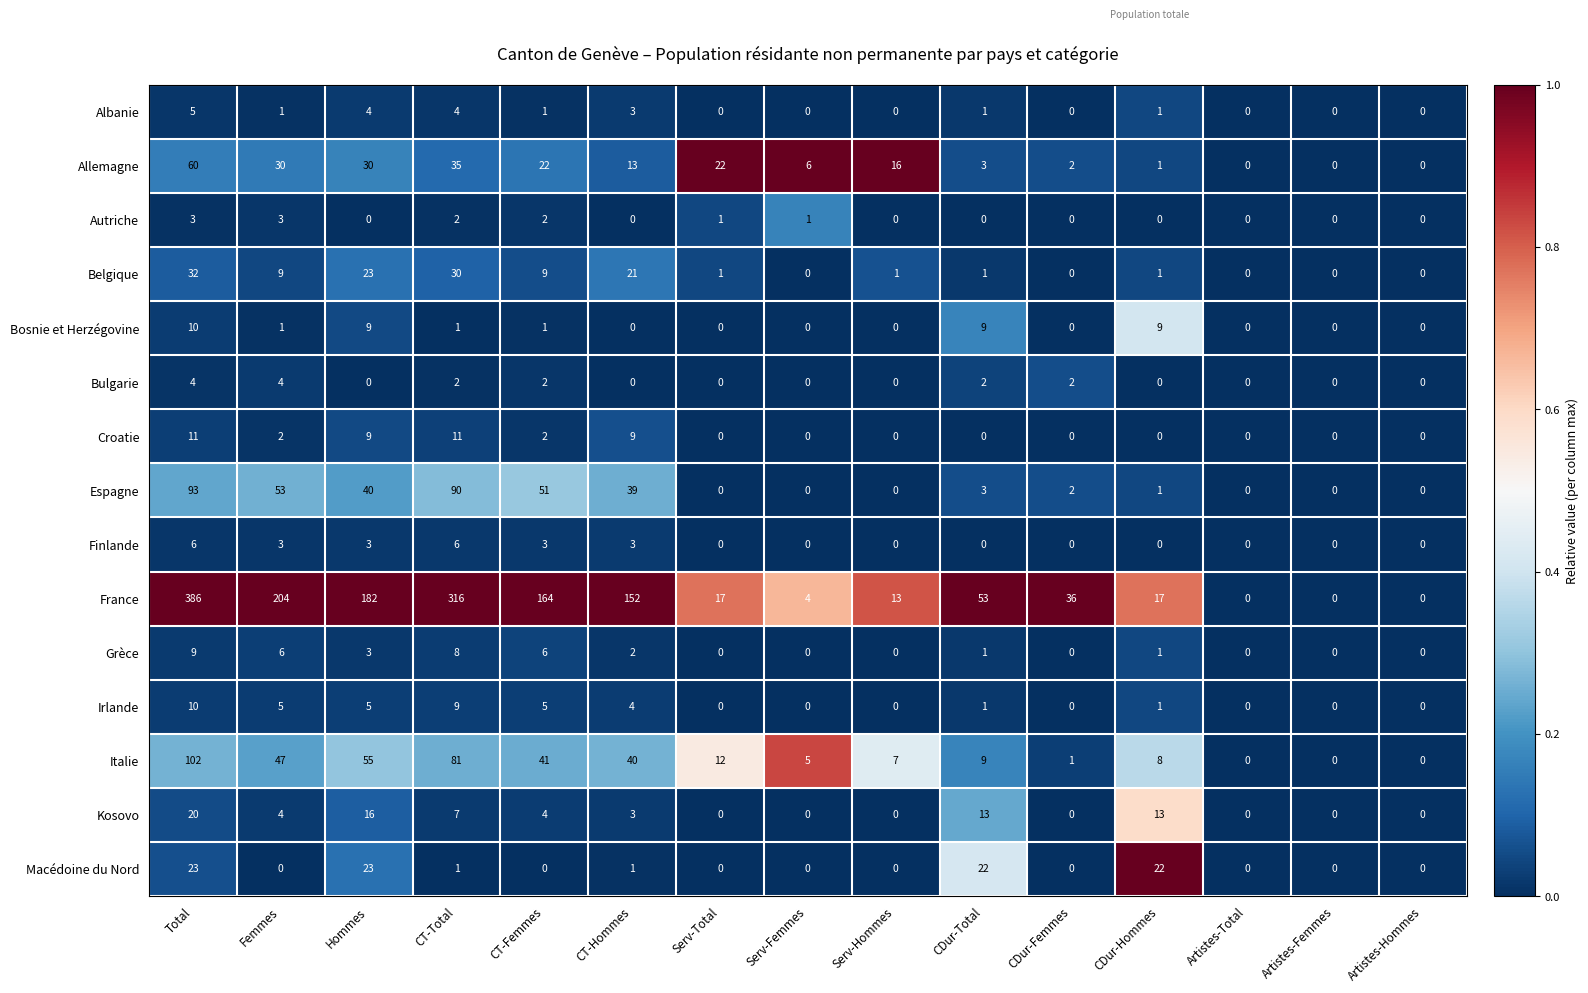

What is the difference between the highest and lowest values at CDur-Hommes?

22